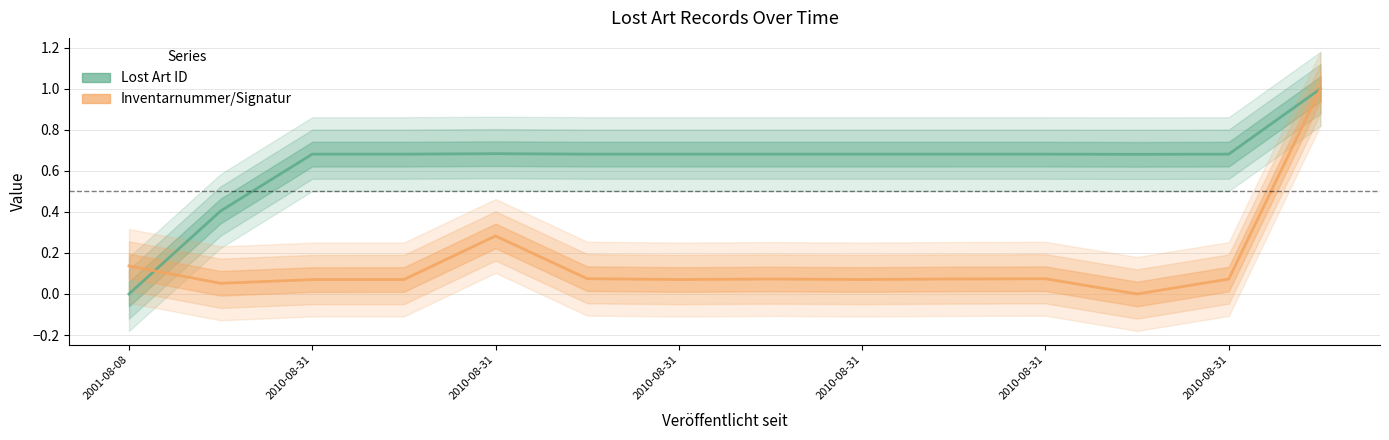

At which label is Lost Art ID closest to 0?

2001-08-08